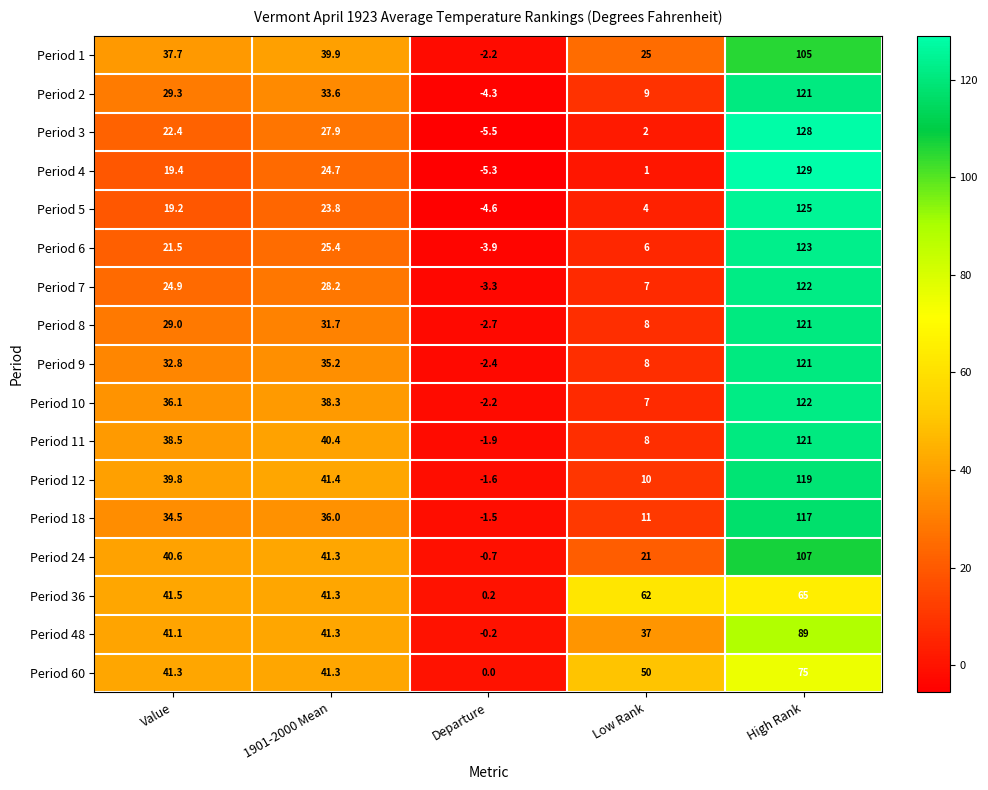

Which series has the largest range (max minus min)?

Period 4